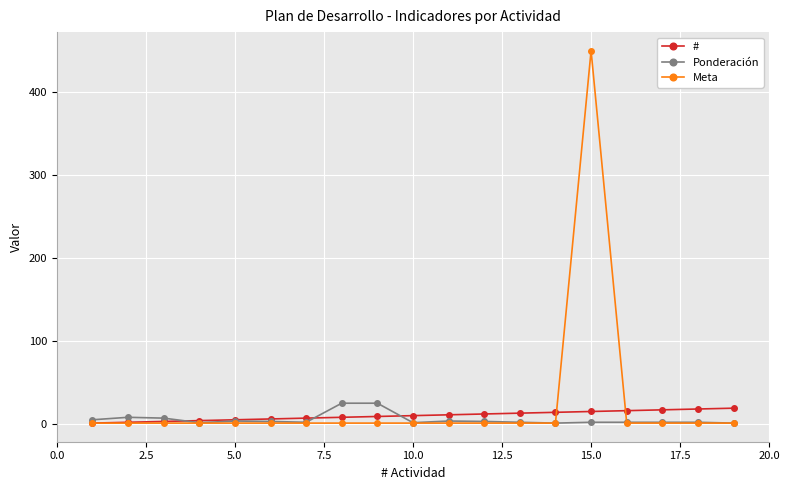

What is the highest value of the Ponderación series?

25.0